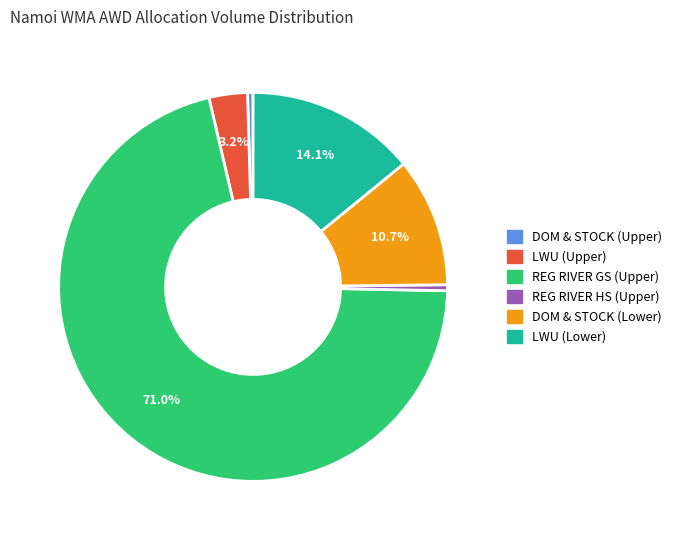

Is there any slice that represents more than half of the pie?

Yes